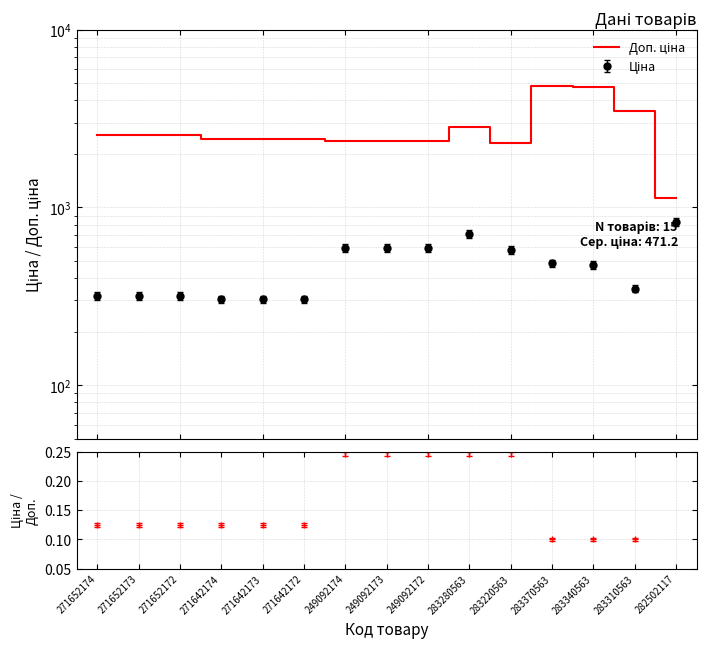

The chart shows a value of 2430.0 at 271642172. True or false?

True